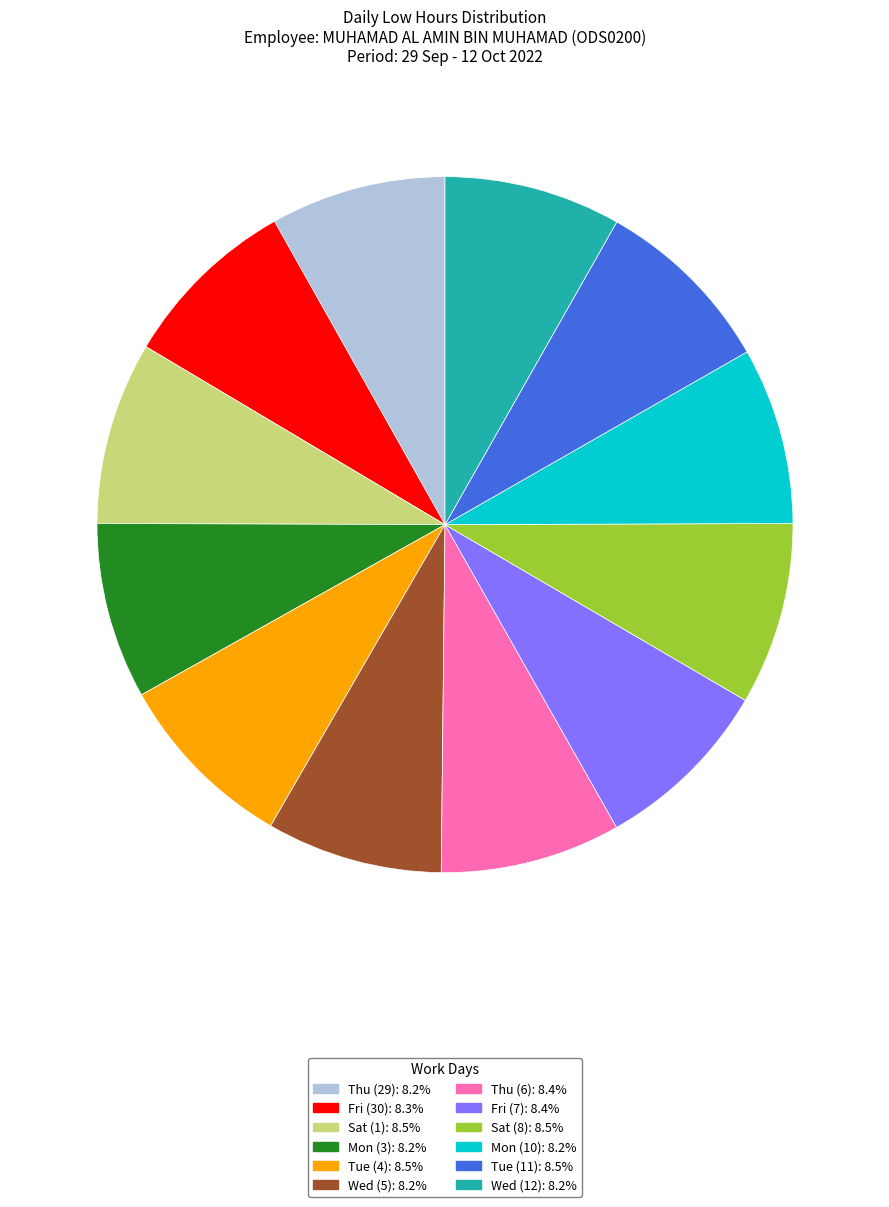

How many segments does this pie chart have?

12